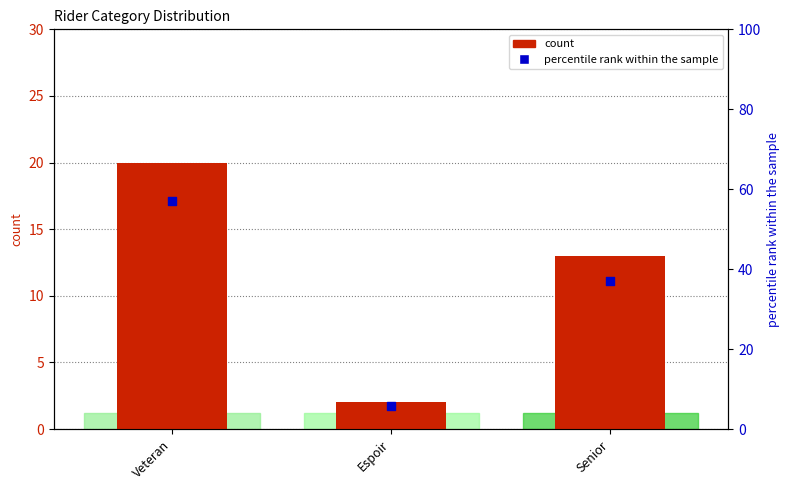

At which category is the sum across all series the highest?

Veteran